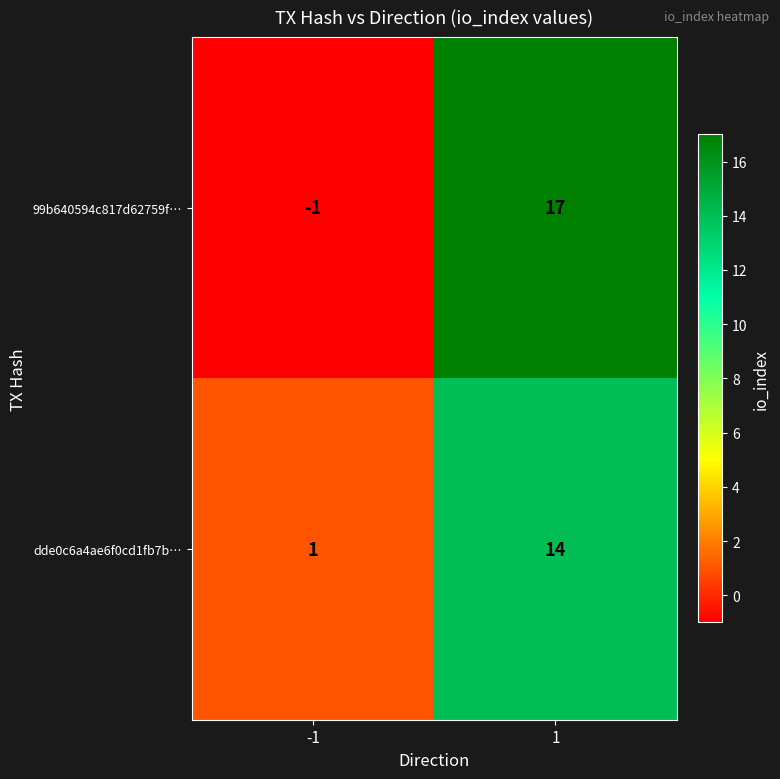

Reading left to right, what are all the values shown in this chart?

99b640594c817d62759f…: -1=-1	1=17
dde0c6a4ae6f0cd1fb7b…: -1=1	1=14